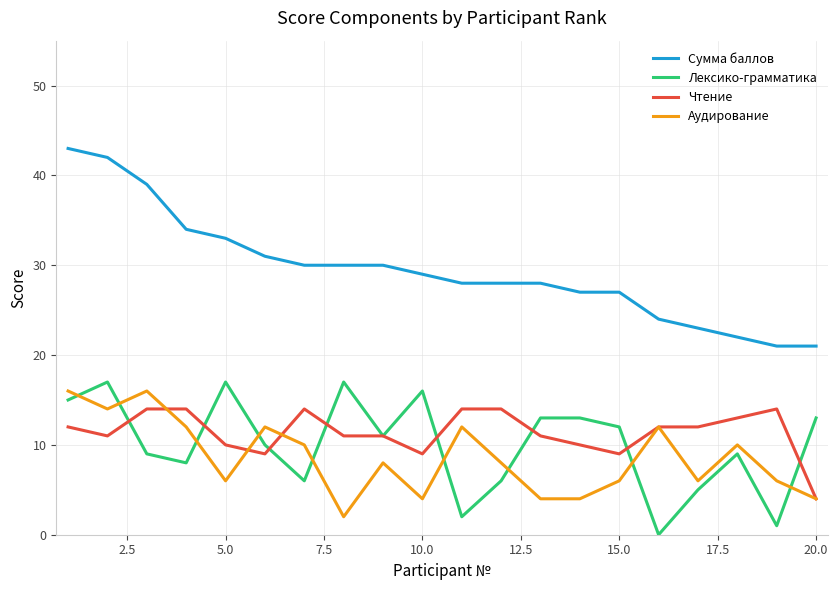

What is the highest value of the Чтение series?

14